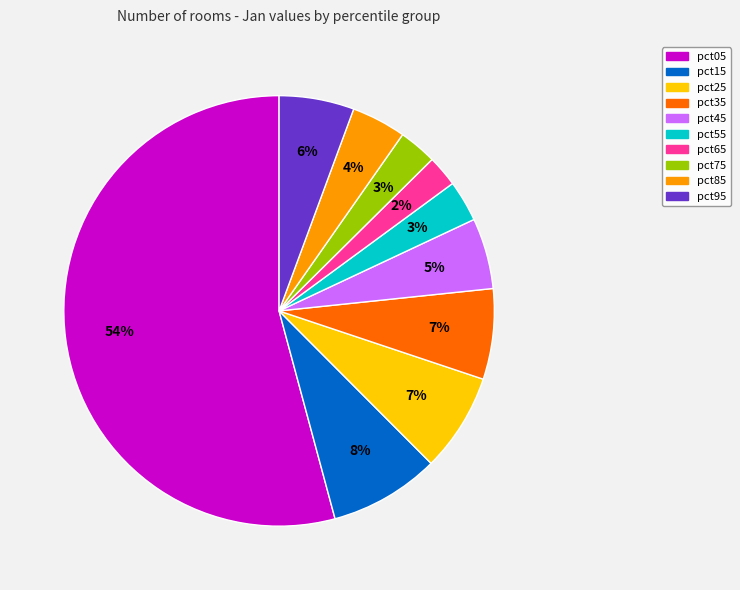

Do pct55 and pct65 together represent more than half of the pie?

No